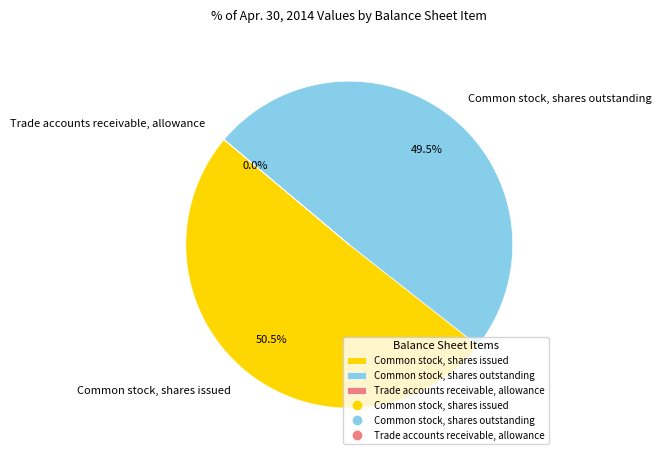

Which has a higher value, Common stock, shares issued or Common stock, shares outstanding?

Common stock, shares issued